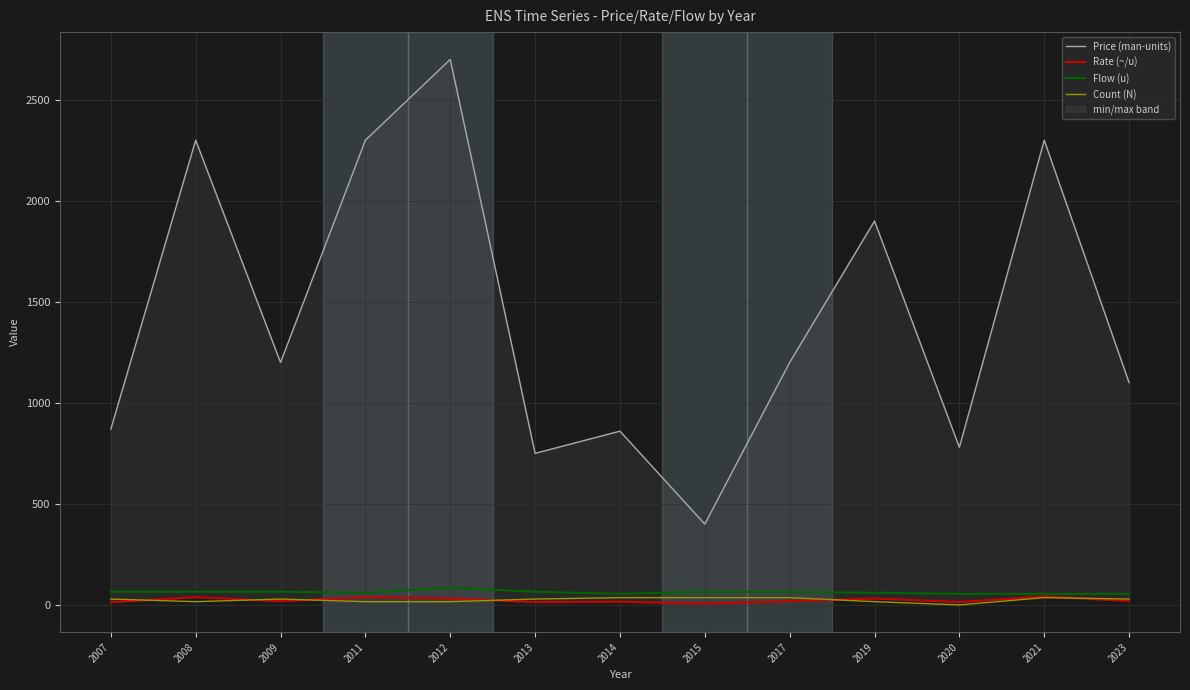

Is it true that Flow (u) equals 60.0 at 2019?

True